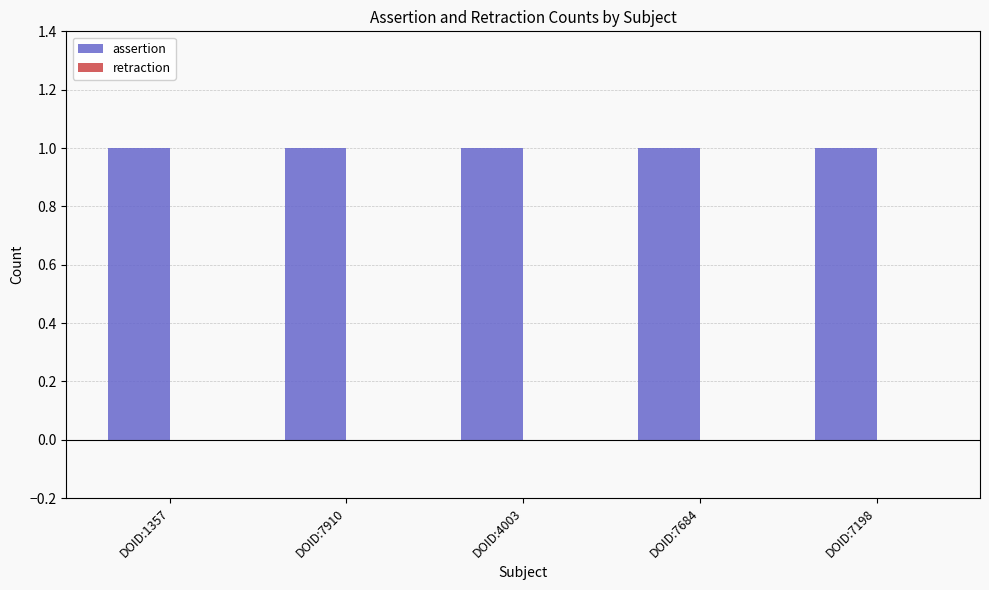

Which category has the lowest value in the assertion series?

DOID:1357